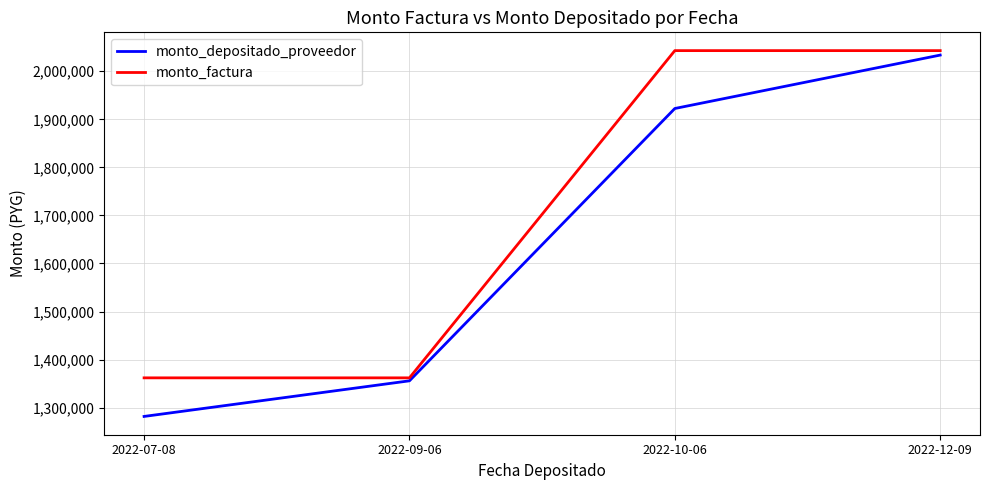

Rank the series by their average value, from lowest to highest.

monto_depositado_proveedor, monto_factura